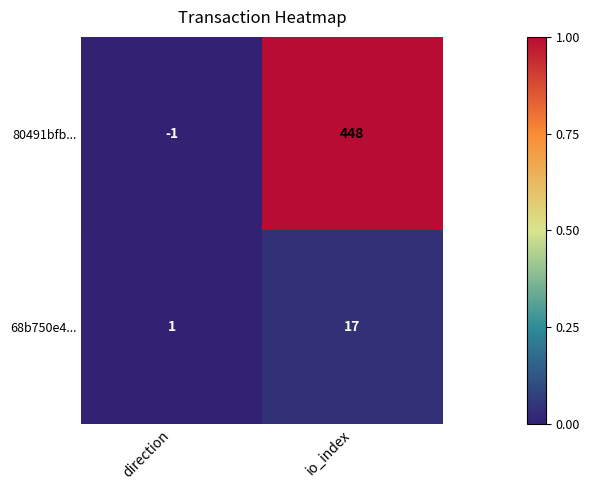

Rank the series at direction from highest to lowest value.

68b750e4..., 80491bfb...